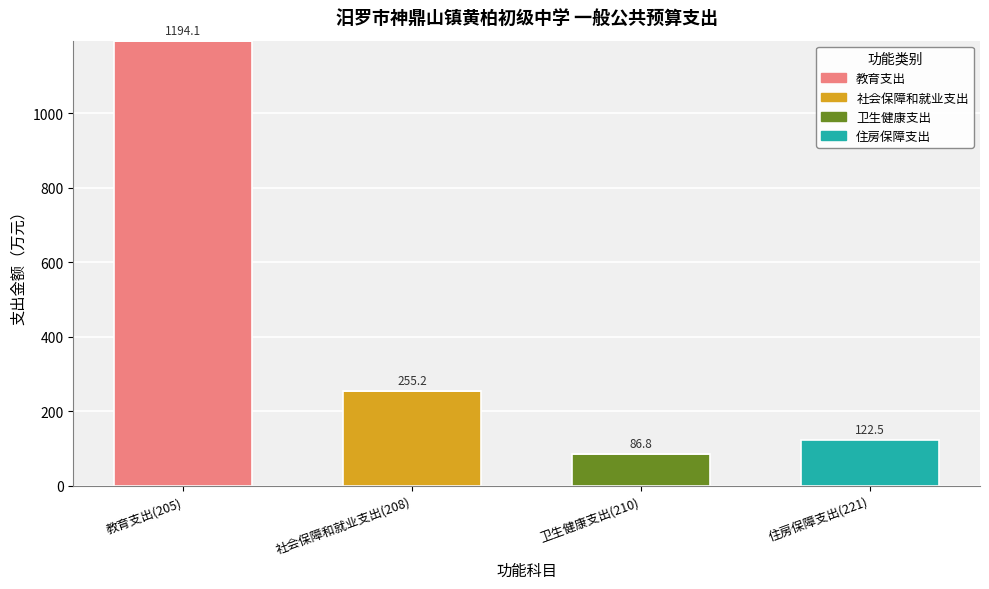

What is the total value across all series at 教育支出(205)?

1194.1